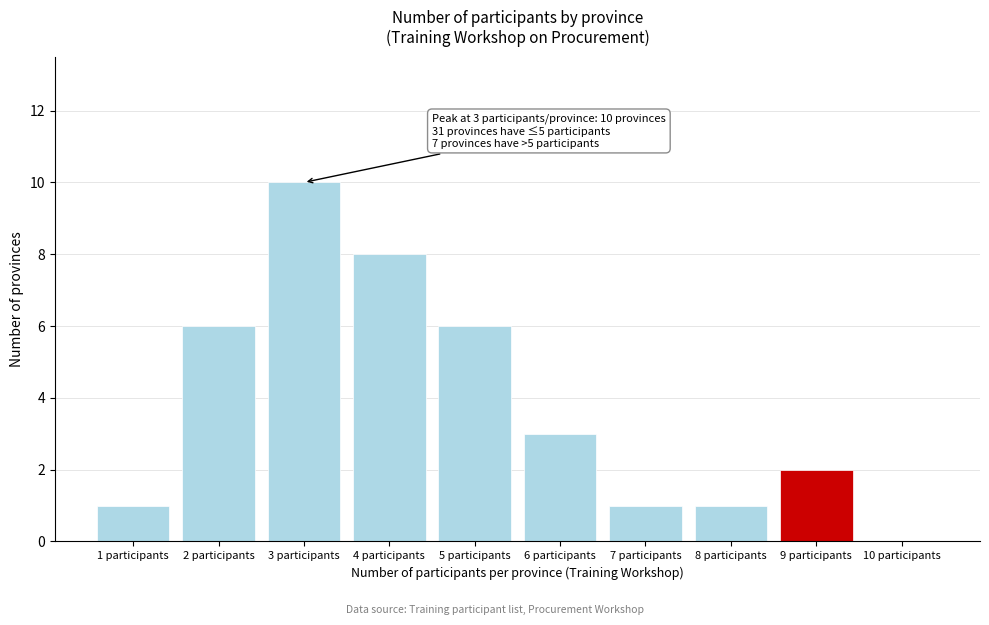

What is the ratio of the value at 7 participants to the value at 8 participants?

1.0